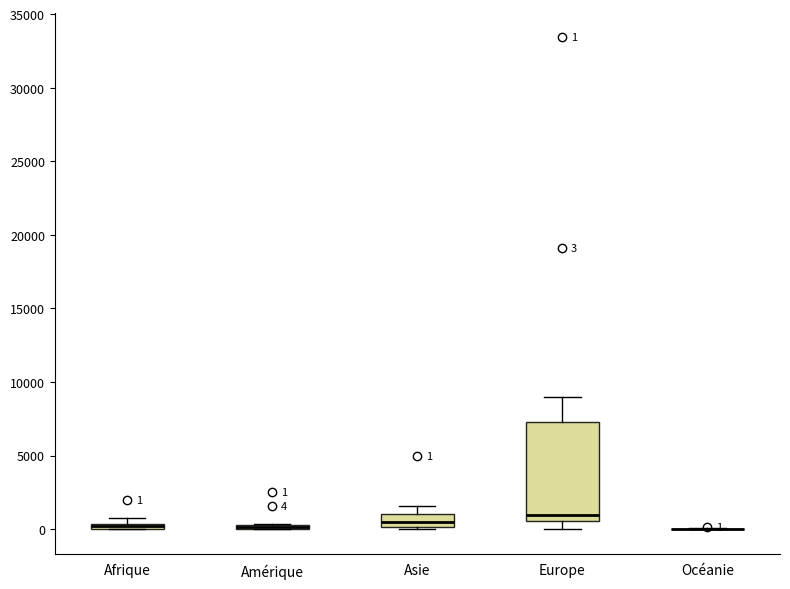

Comparing the boxes themselves (not the whiskers), which one is the tallest?

Europe